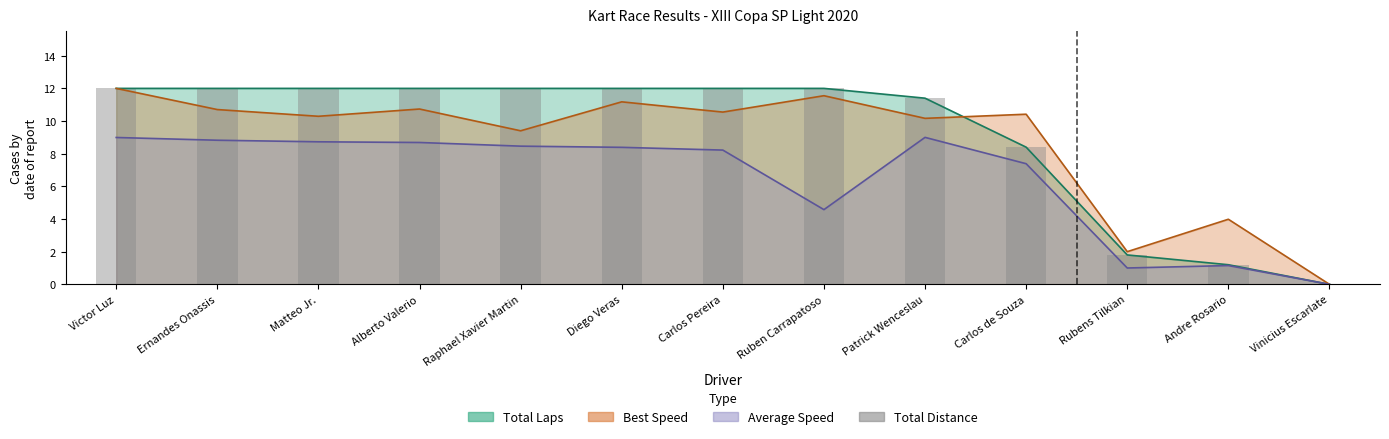

Reading left to right, what are all the values shown in this chart?

Victor Luz=12.0	Ernandes Onassis=12.0	Matteo Jr.=12.0	Alberto Valerio=12.0	Raphael Xavier Martin=12.0	Diego Veras=12.0	Carlos Pereira=12.0	Ruben Carrapatoso=12.0	Patrick Wenceslau=11.4	Carlos de Souza=8.4	Rubens Tilkian=1.8	Andre Rosario=1.2	Vinicius Escarlate=0.0